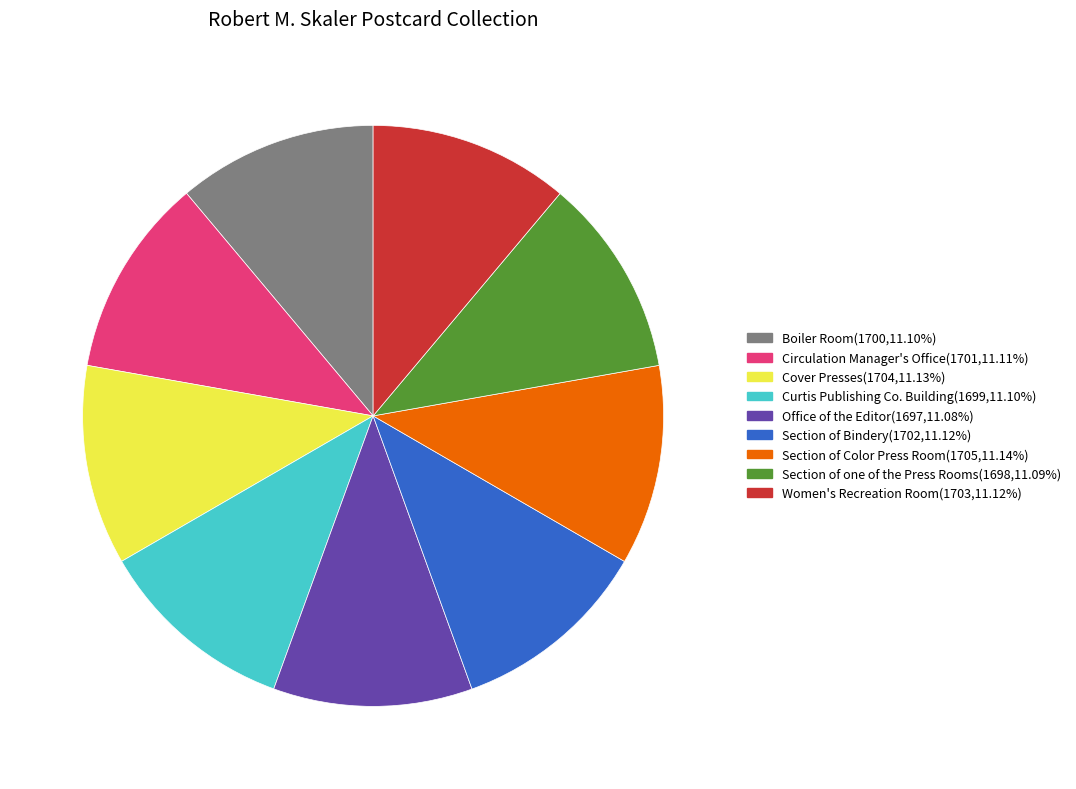

The Office of the Editor slice represents 11% of the pie. True or false?

True